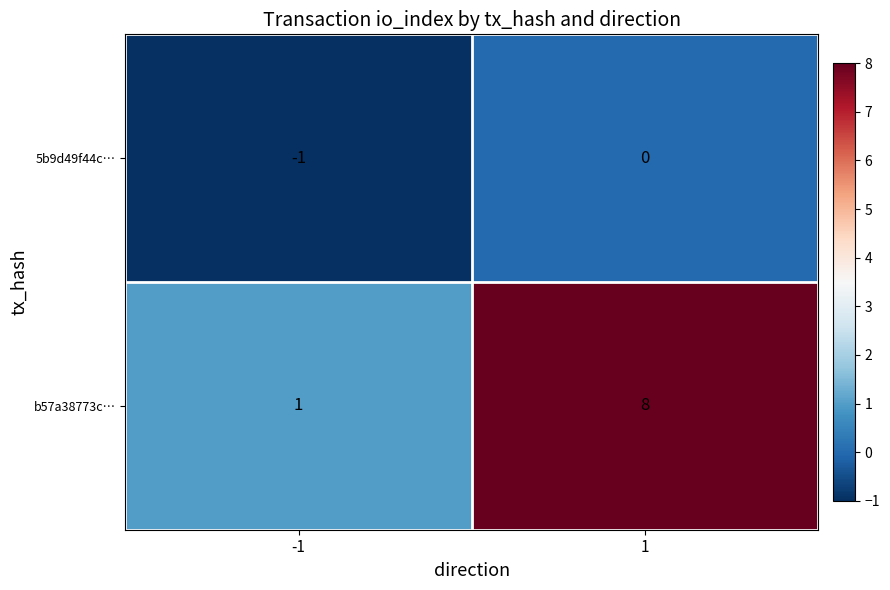

What is the sum of all b57a38773c… values?

9